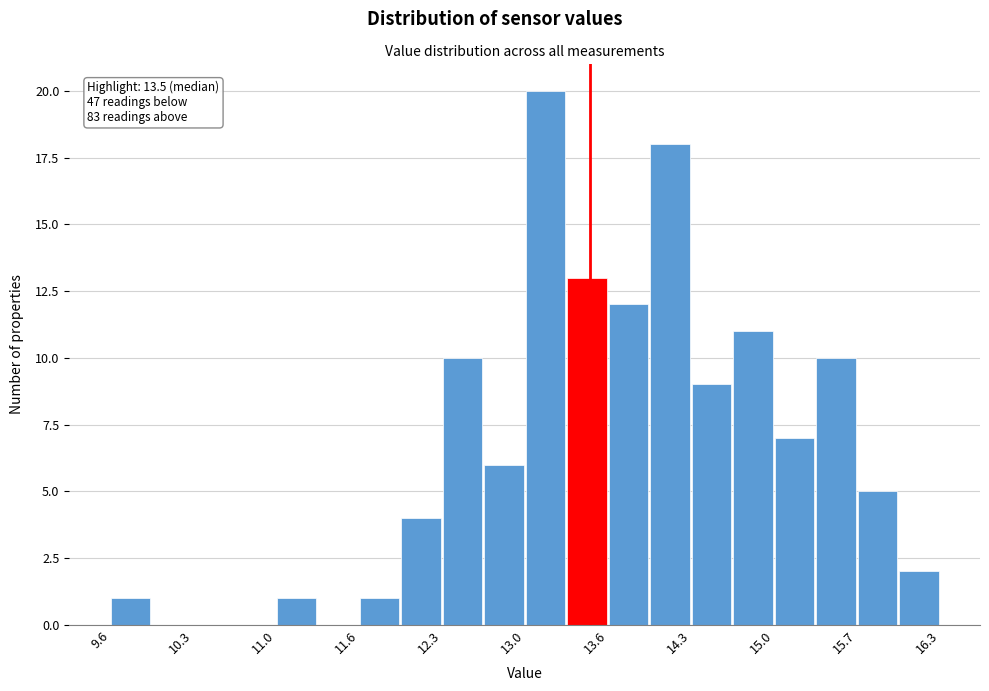

Around what value on the x-axis is the tallest bar? Give the approximate position of its centre, as read against the axis.

13.1